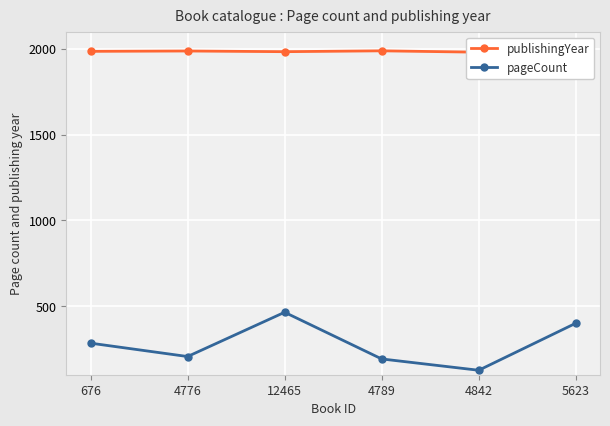

At which category is the sum across all series the highest?

12465